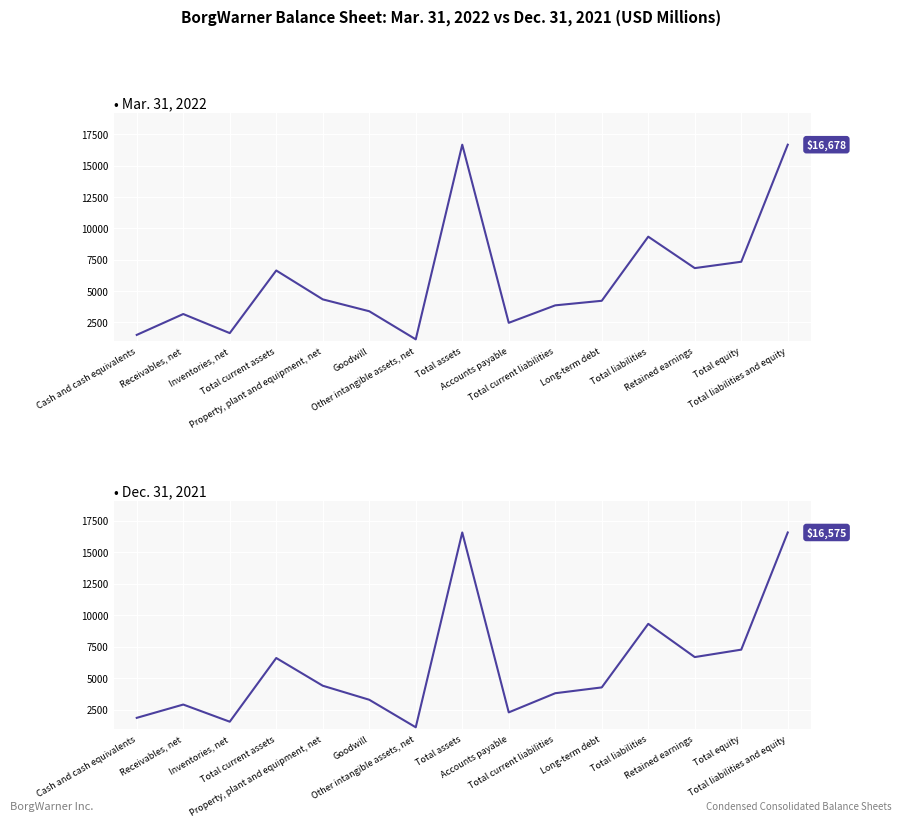

What are all the series names shown in the legend?

Mar. 31, 2022, Dec. 31, 2021